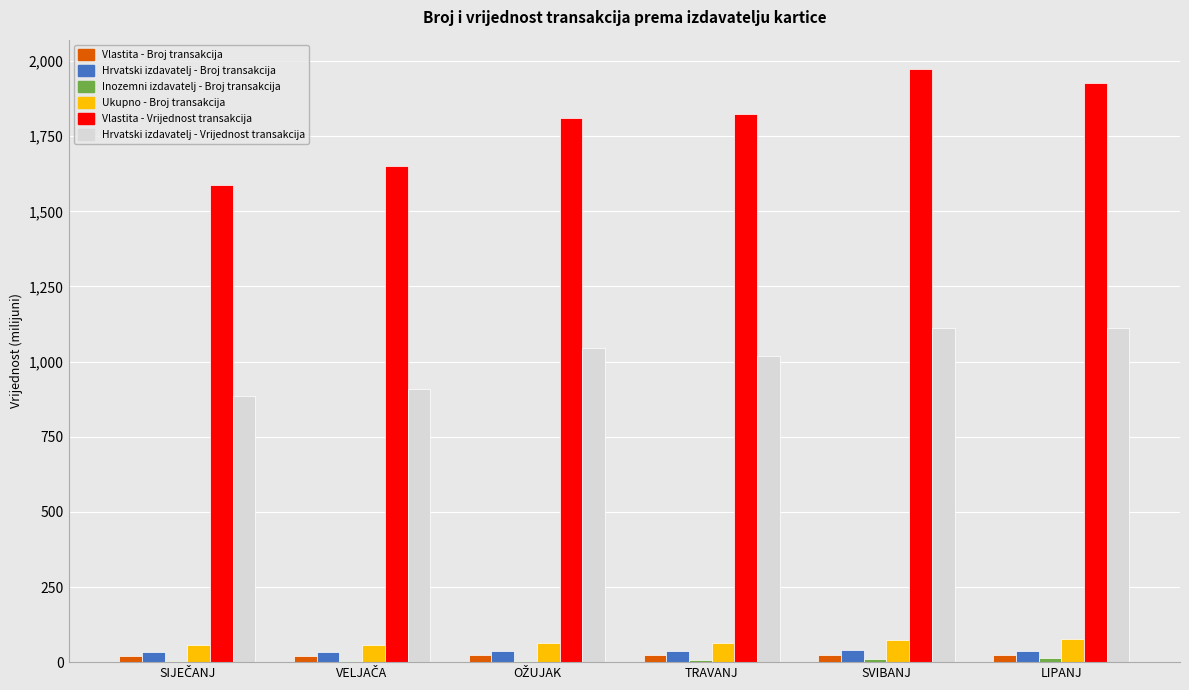

Which series has the largest total across all categories?

Vlastita - Vrijednost transakcija